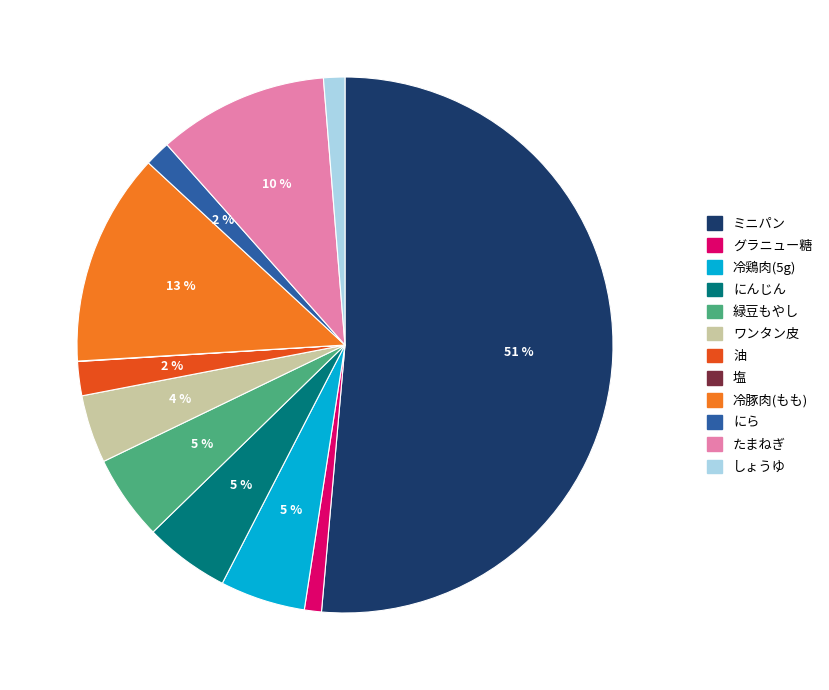

To the nearest percent, what is the combined percentage of しょうゆ and ミニパン?

53%